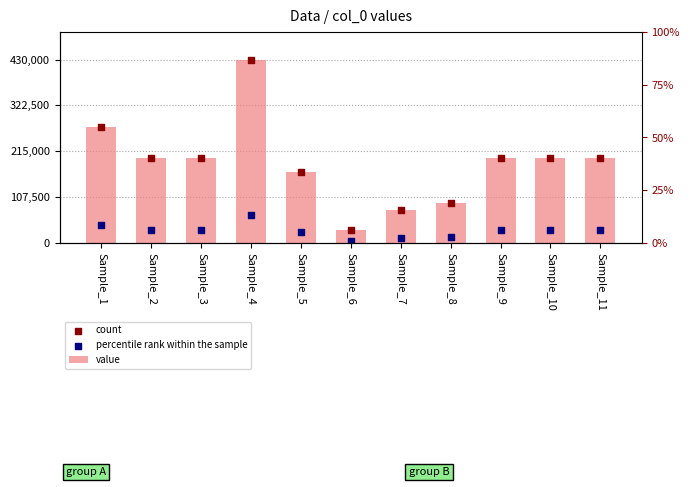

Which series has the largest total across all categories?

value